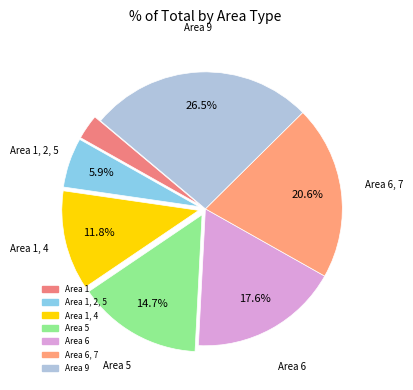

How many slices are in this pie chart?

7